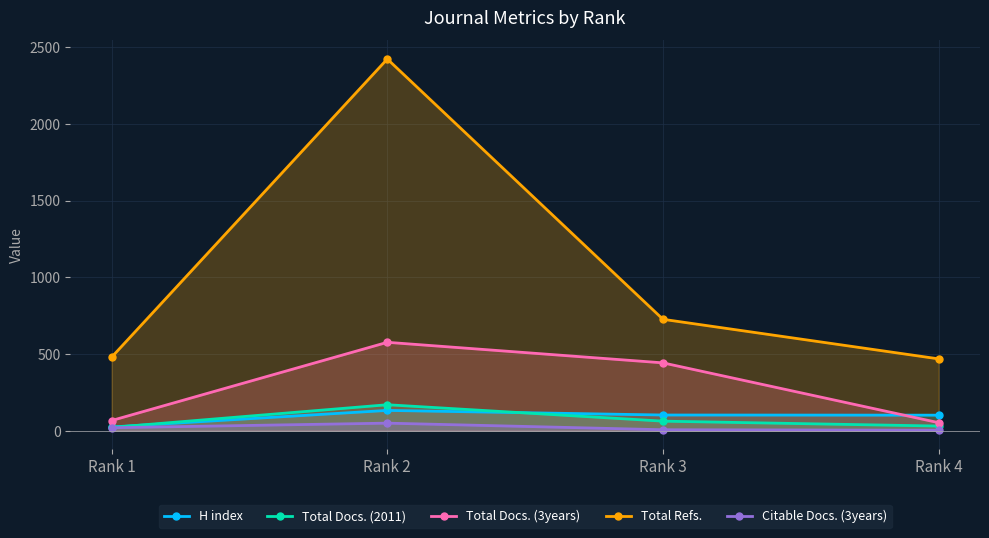

What is the value of the Total Docs. (2011) point at the 4th from the left?

31